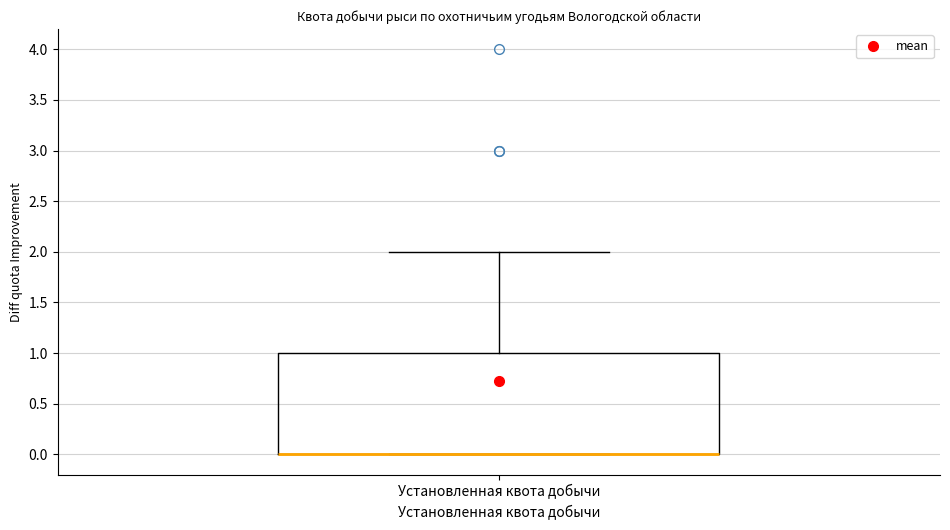

Read this box plot against the y-axis: the position of the median line, the range covered by the box, and the ends of both whiskers. The values are not printed on the chart, so give them approximately, as read against the axis.

median 0 (drawn on the box's lower edge), box 0 to 1, whiskers 0 to 2